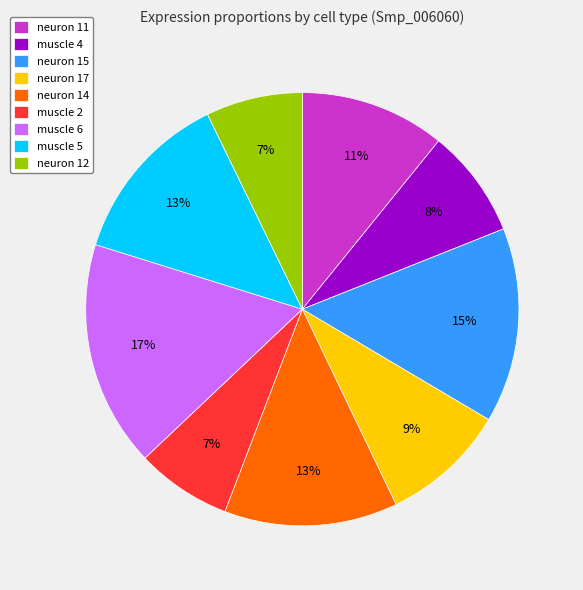

Combined, do neuron 14 and neuron 12 account for over 50%?

No